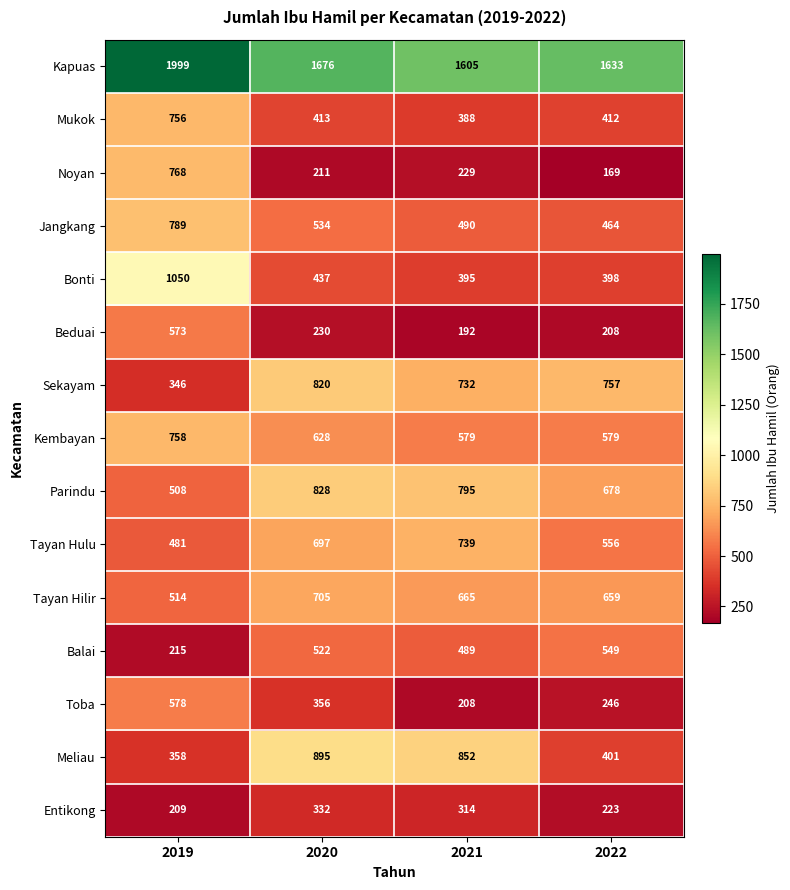

At which category does the chart reach its minimum across all series?

2022